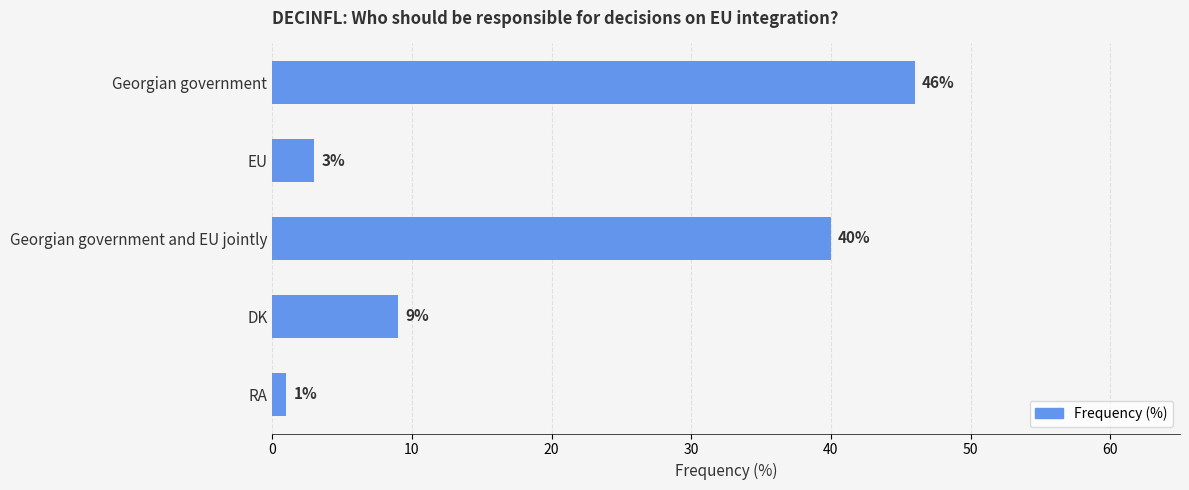

Reading top to bottom, transcribe all the data shown in this chart.

46	3	40	9	1